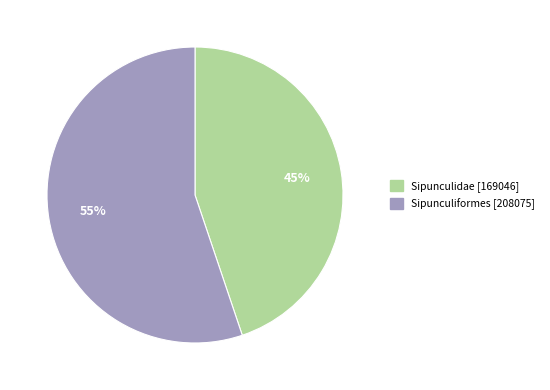

Count the number of slices in the pie.

2